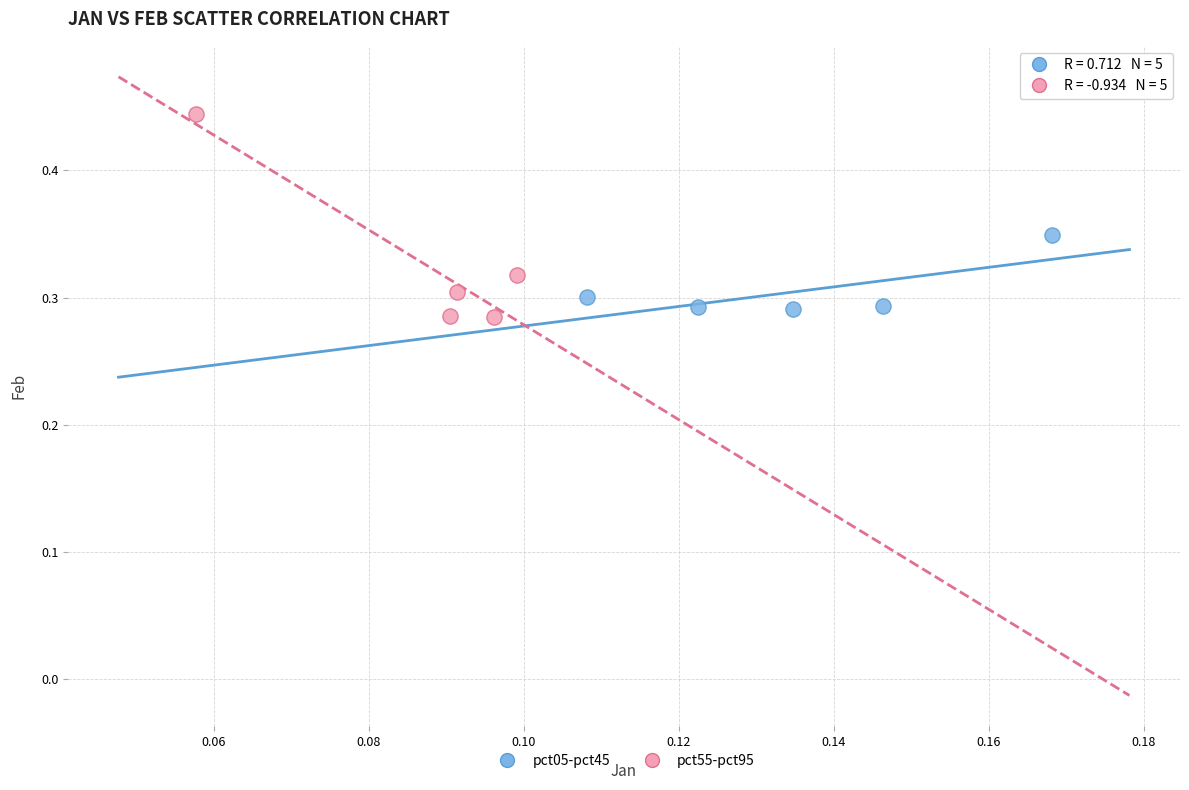

Which series reaches the minimum Y coordinate?

pct55-pct95